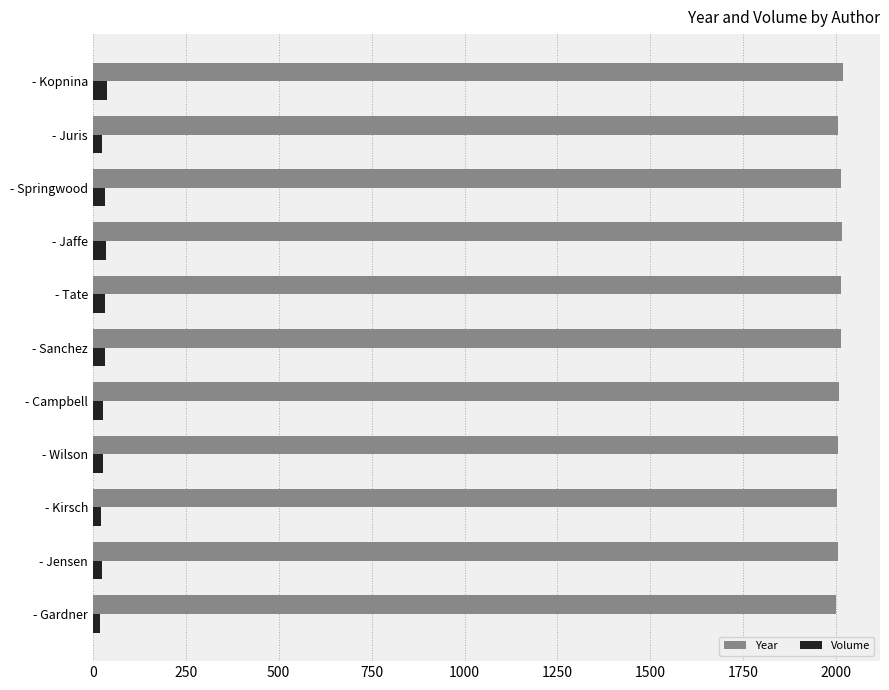

What is the difference between the second highest and second lowest values in the Volume series?

13